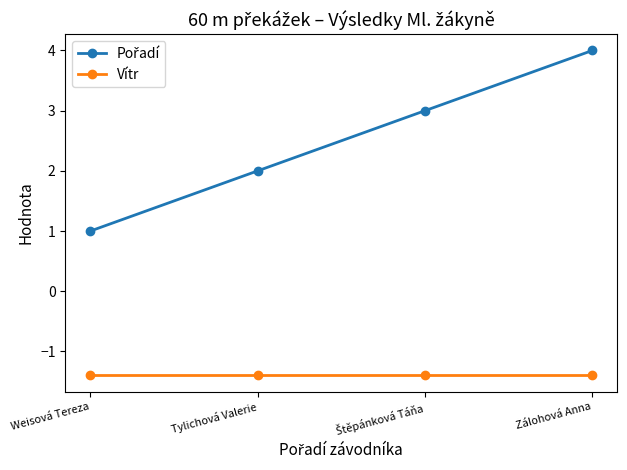

What is the average value of the Vítr series?

-1.4